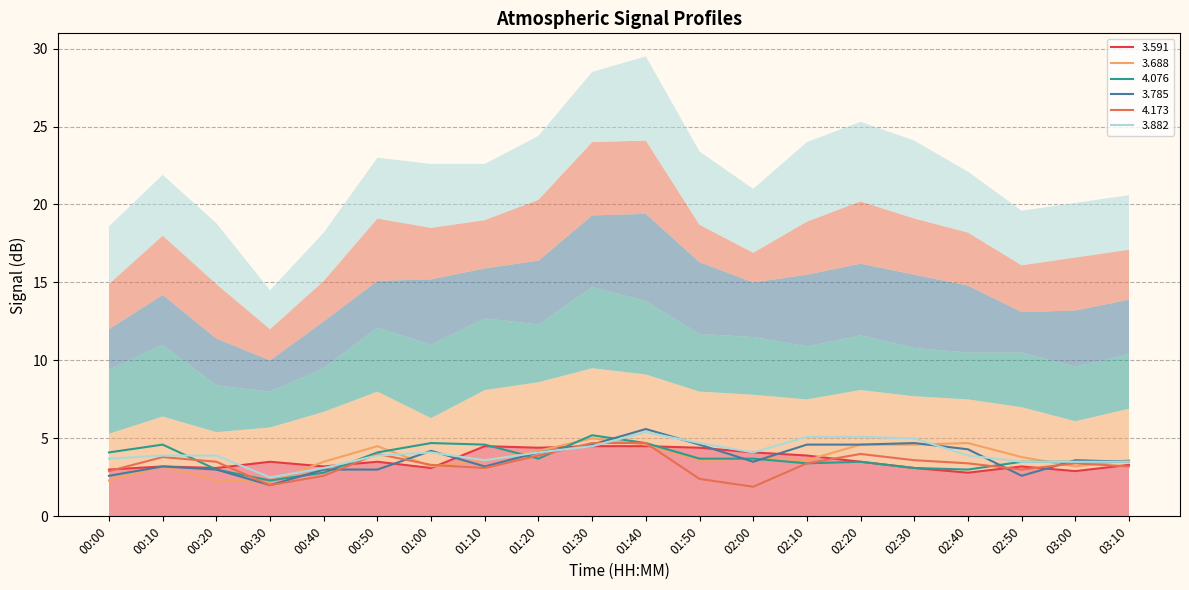

How many lines are shown in the chart?

6